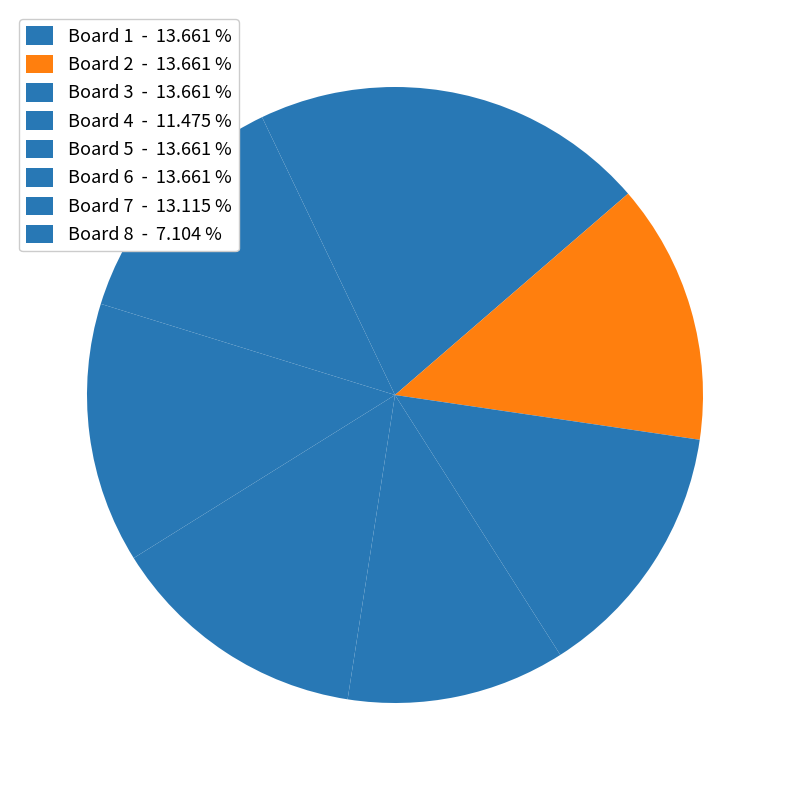

Which category has the biggest portion of the pie?

1